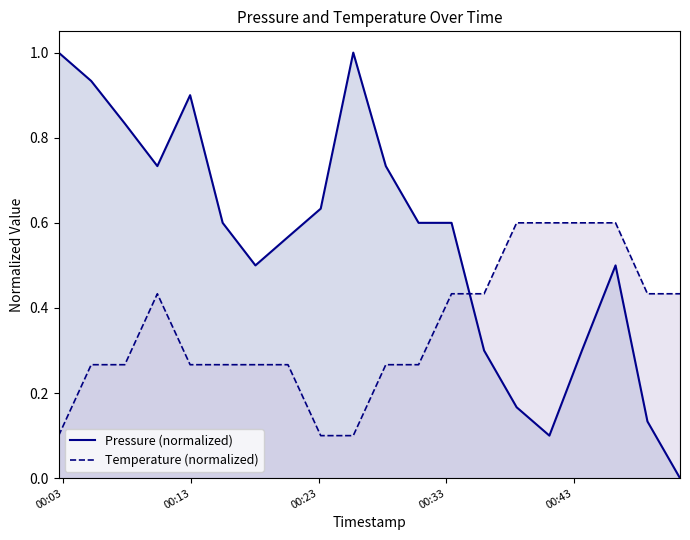

How many Temperature (normalized) values are between 0 and 1?

20